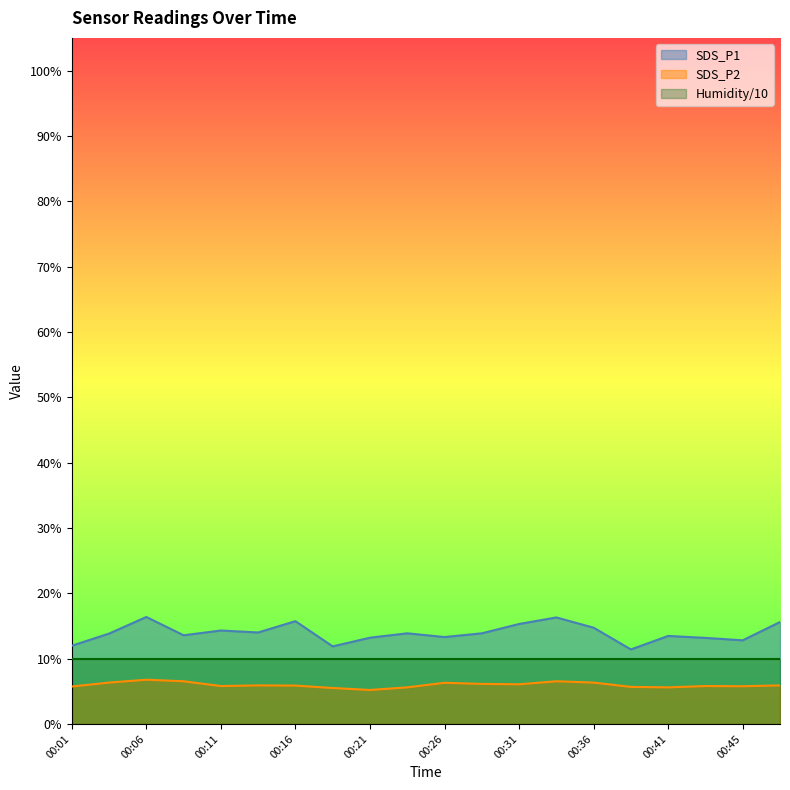

True or false: SDS_P2 has a value of 6.3 at 00:26.

True